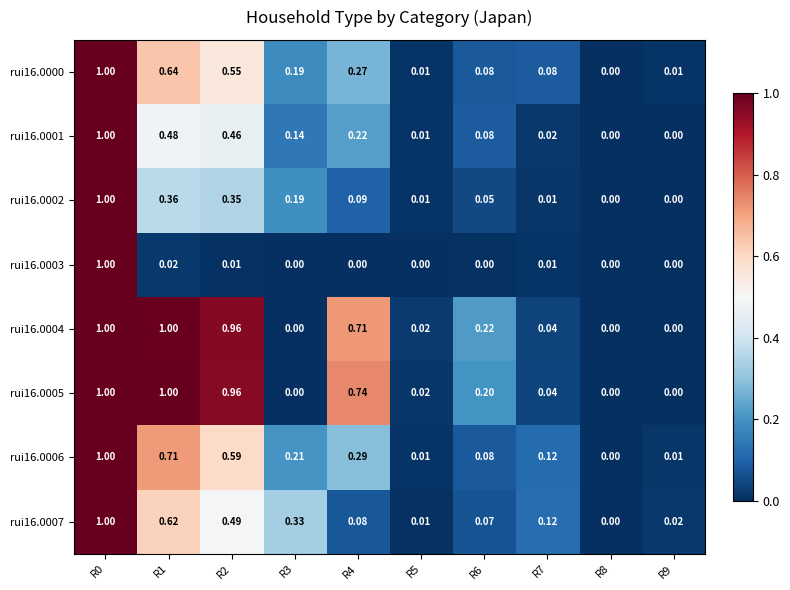

Is the value of rui16.0003 at R2 greater than the value of rui16.0005 at R4?

No